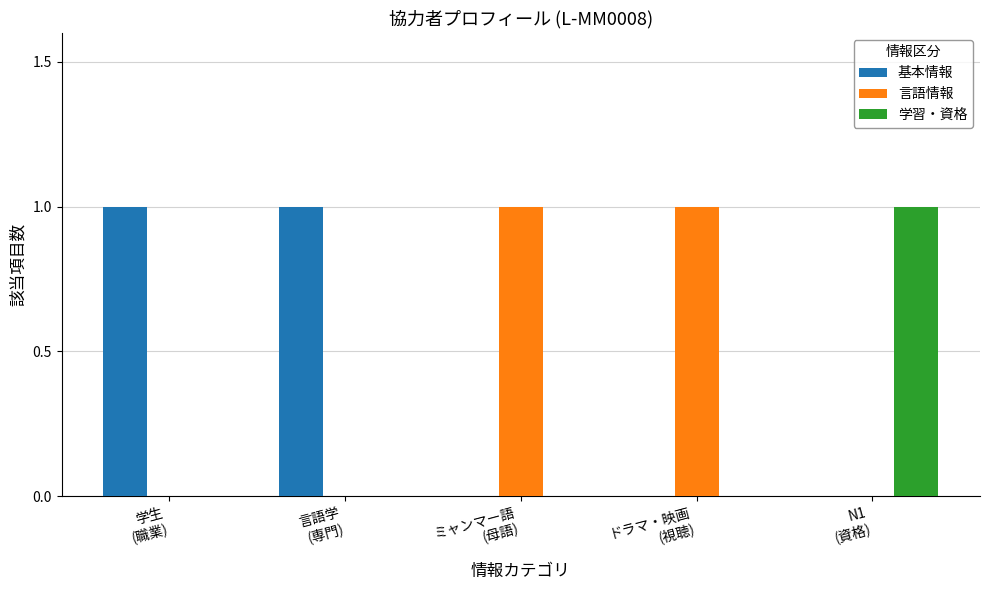

Are the bars grouped side by side (vs. stacked)?

Yes